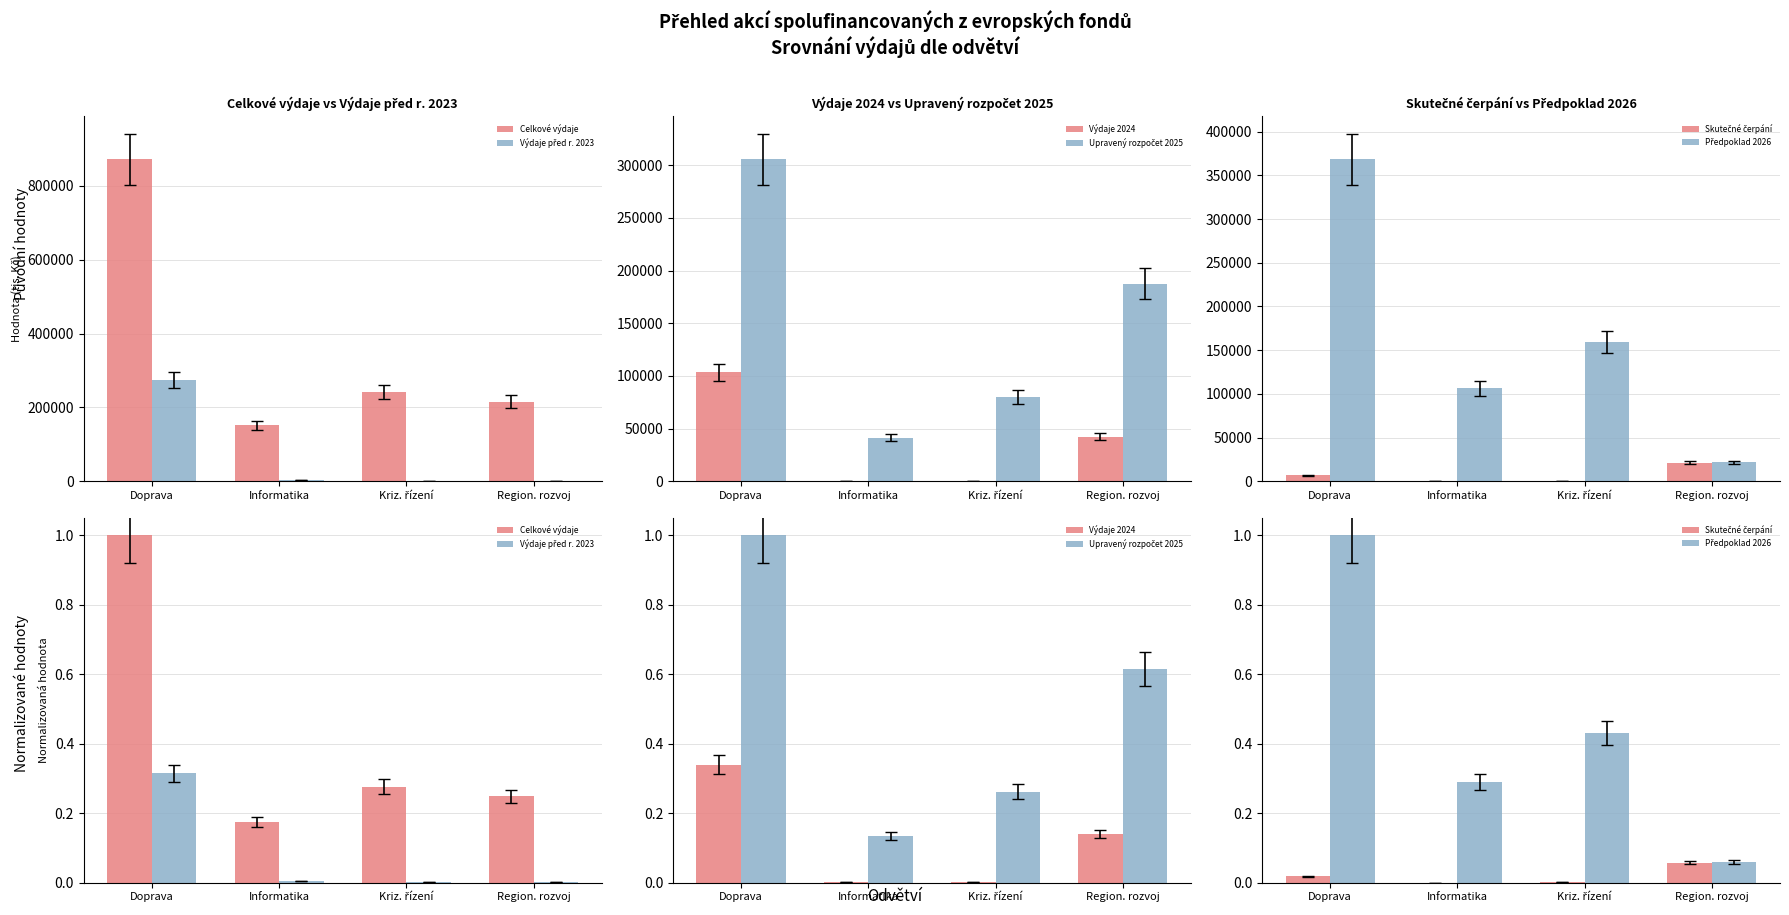

Is it true that Výdaje před r. 2023 equals 0.0 at Informatika?

True